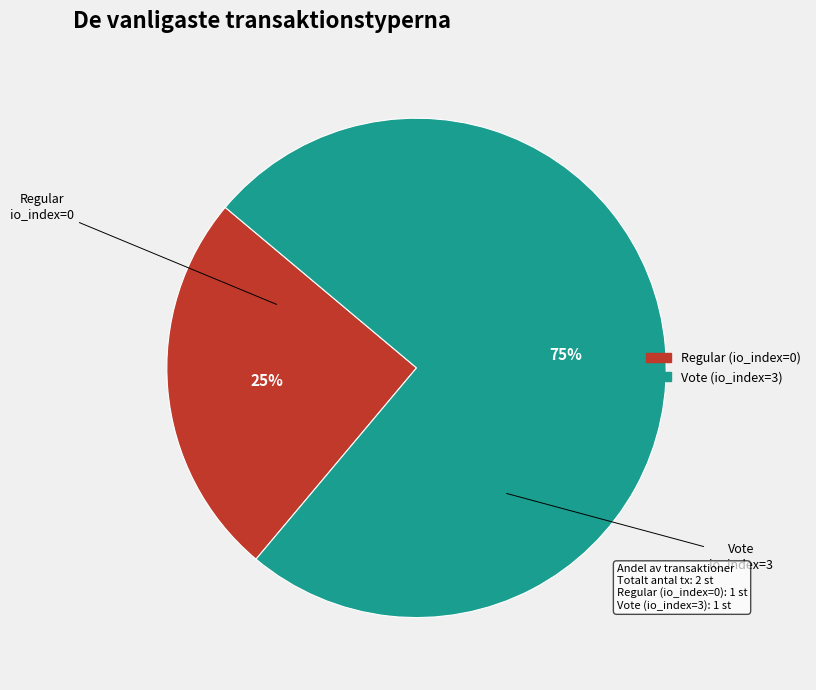

How many segments does this pie chart have?

2